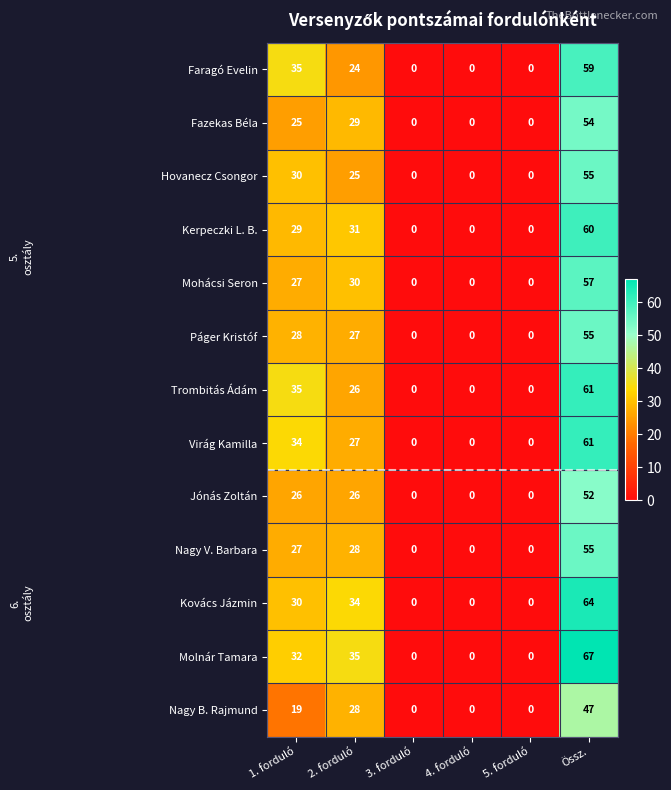

What is the total value across all series at 2. forduló?

370